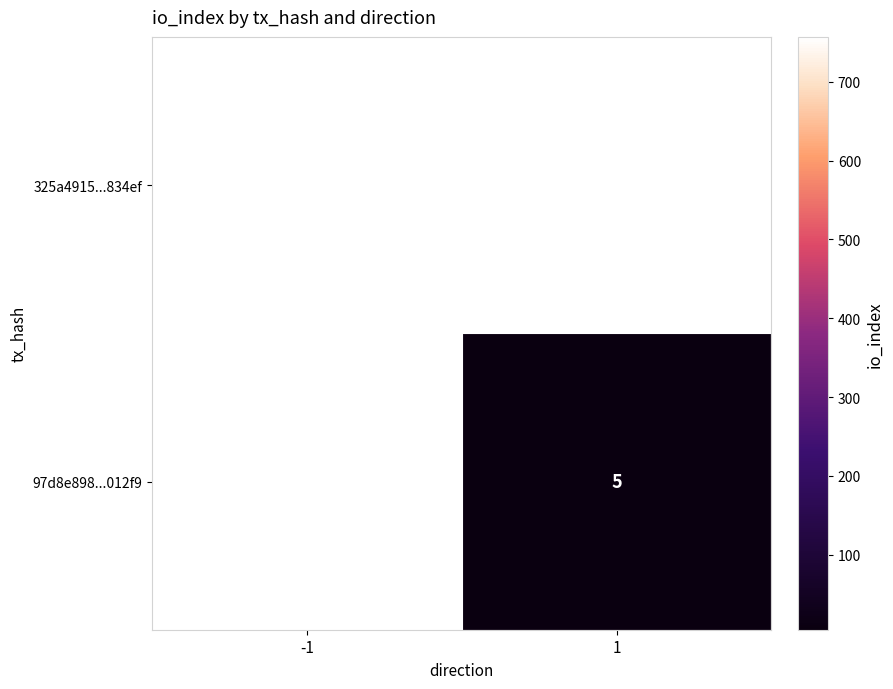

The value of 97d8e898...012f9 at 1 is 5. True or false?

True